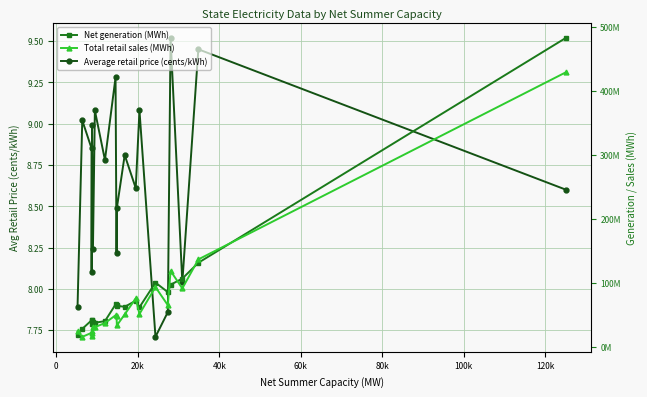

What is the difference between the maximum and minimum values in the Net generation (MWh) series?

464793219.0